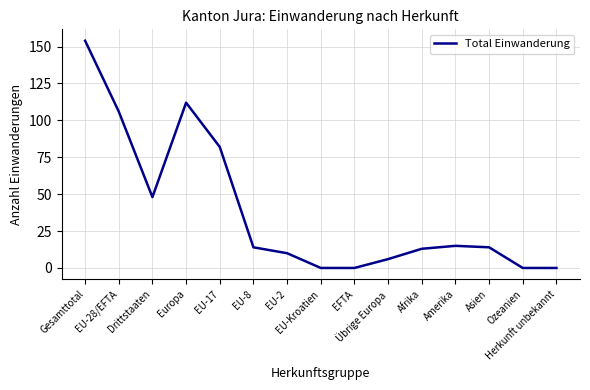

Which has a higher value, Ozeanien or Europa?

Europa